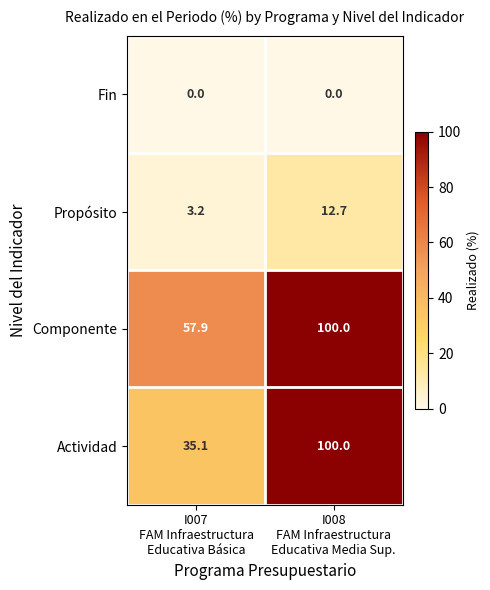

What is the sum of all Actividad values?

135.1